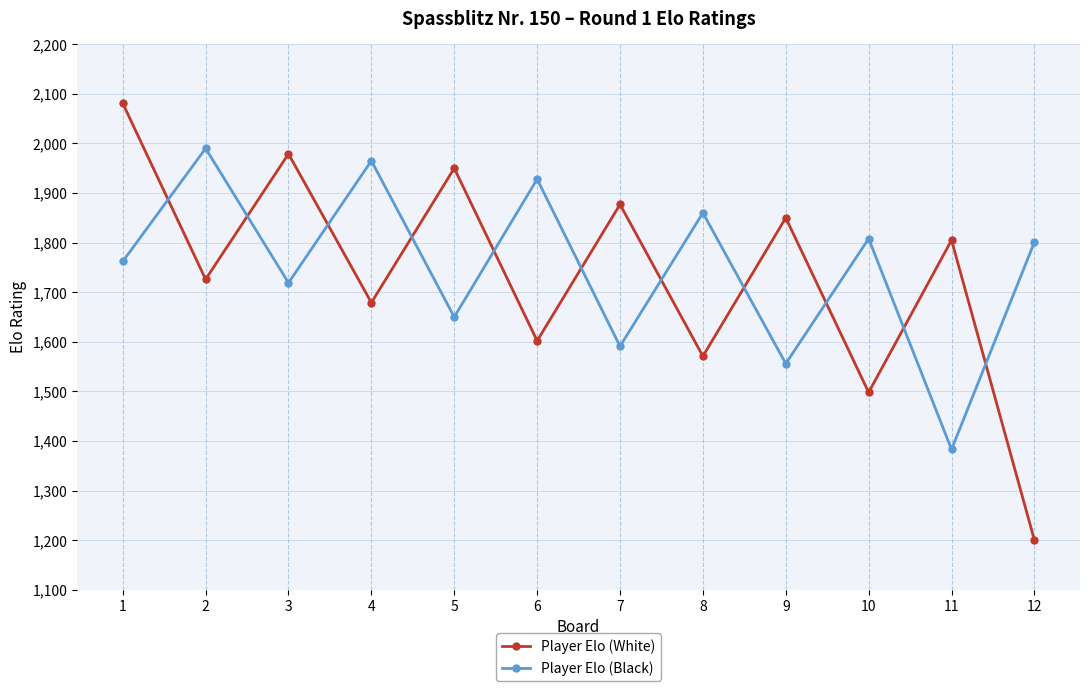

What value does the Player Elo (White) series have at 1, to the nearest 100?

2100